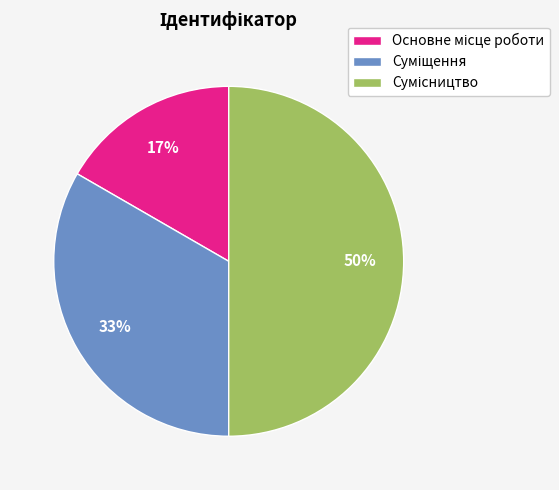

To the nearest percent, what is the average slice percentage?

33%